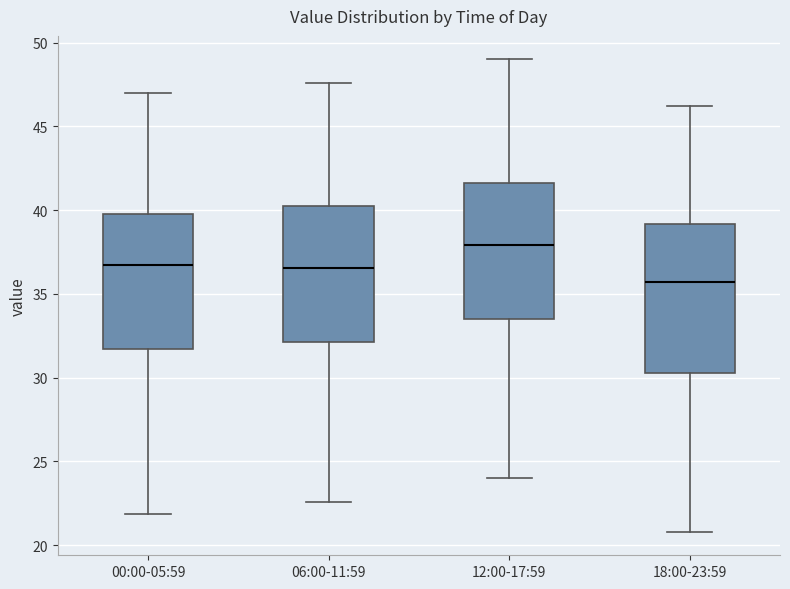

Which box's median line is the lowest?

18:00-23:59